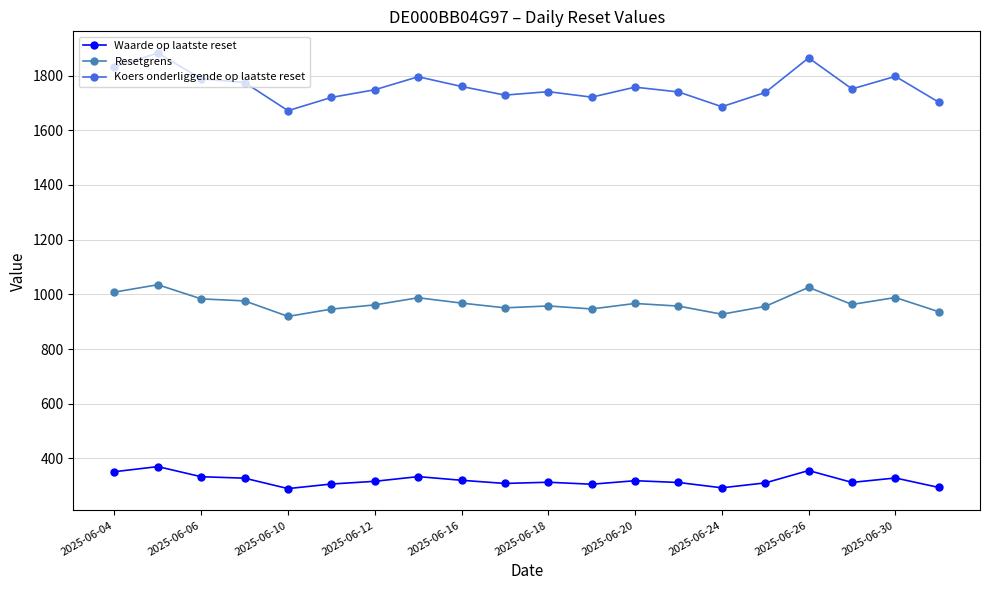

Does the chart have visible grid lines?

Yes